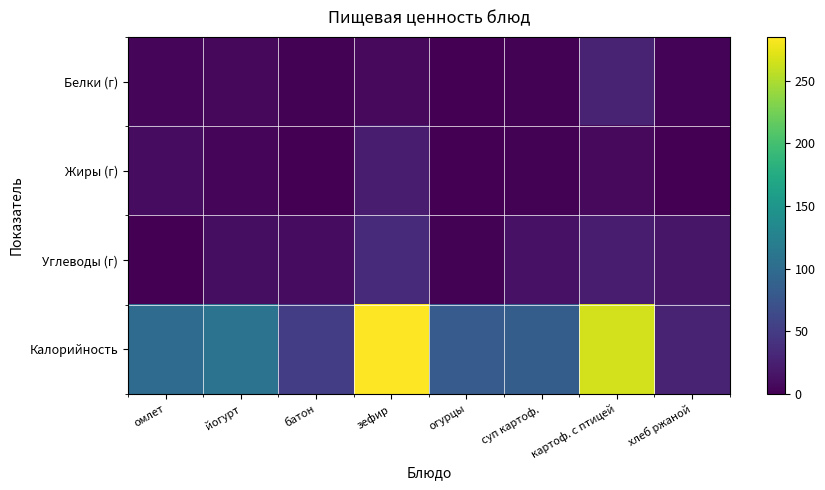

What is the total value across all series at огурцы?

85